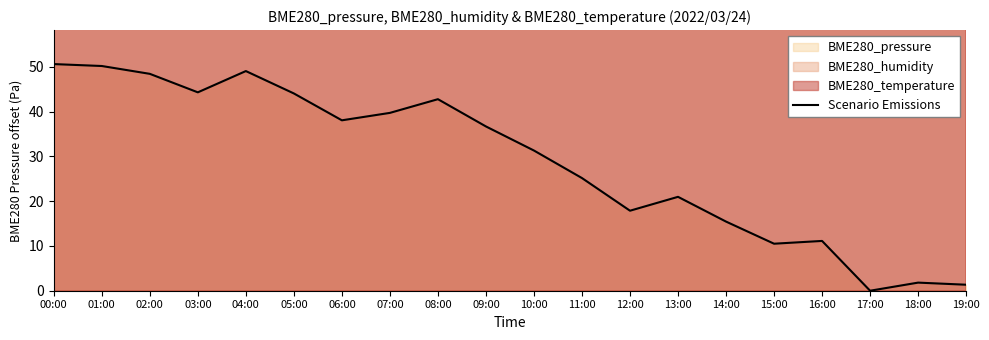

Where is the first local minimum?

03:00